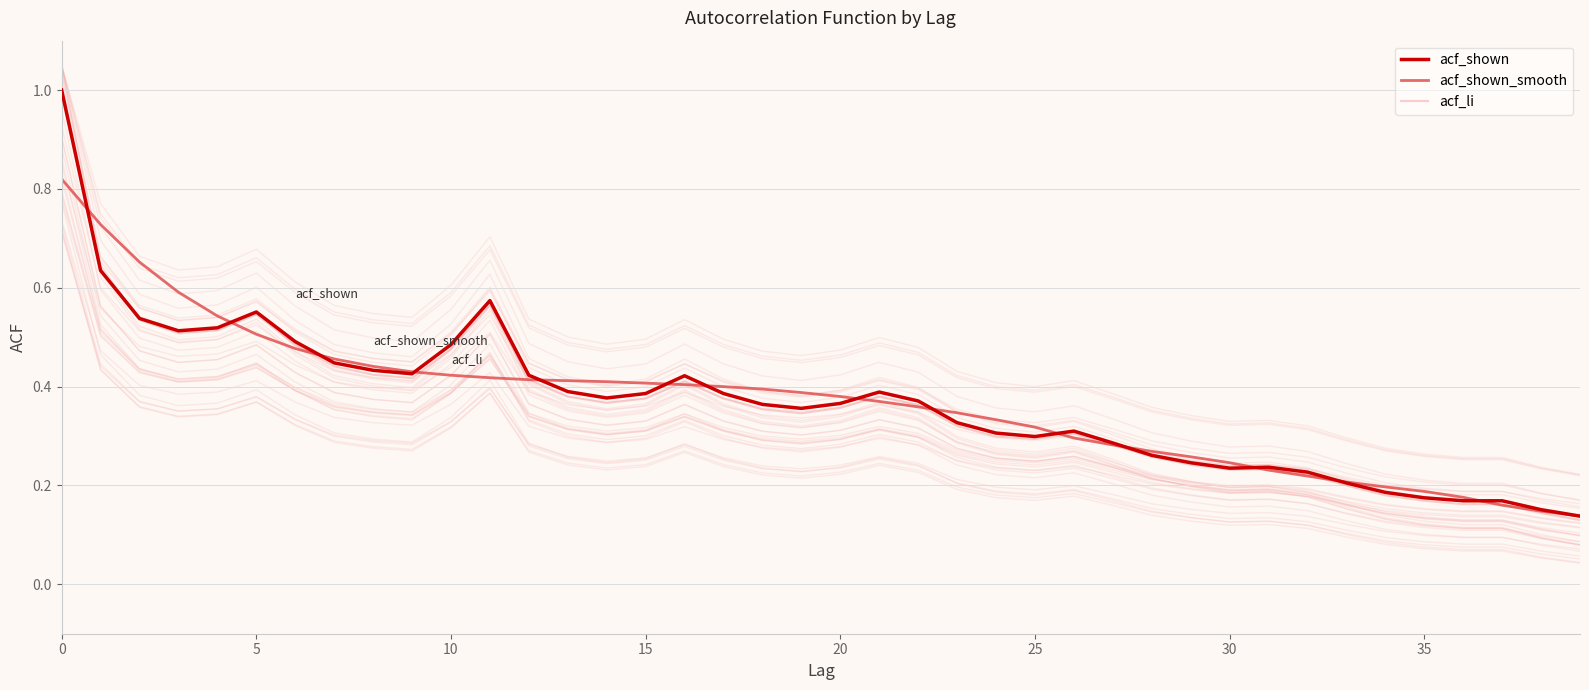

Between 16 and 24, which series saw the biggest shift?

acf_shown